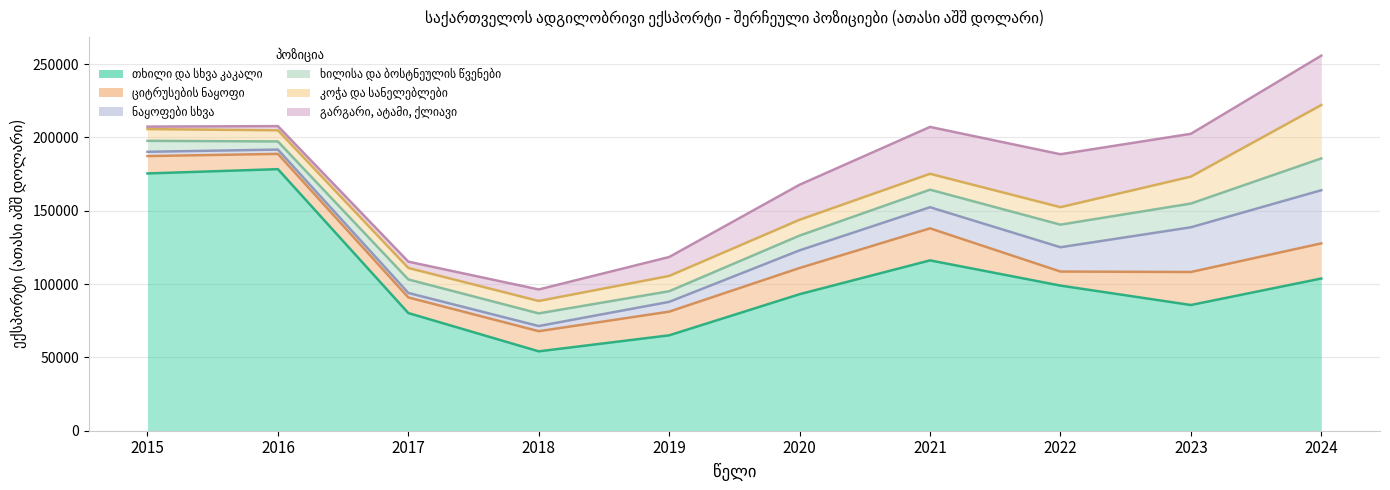

Reading left to right, what are all the values shown in this chart?

თხილი და სხვა კაკალი: 175472.4	178407.7	80255.9	54136.6	65064.7	93119.6	116185.6	98982.7	85743.3	103819.2
ციტრუსების ნაყოფი: 11850.9	10416.5	10659.5	13748.8	16150.7	17869.0	21852.3	9576.4	22517.0	23961.1
ნაყოფები სხვა: 2927.1	2927.4	3058.5	3508.6	6674.3	12033.7	14405.6	16583.8	30487.0	36253.7
ხილისა და ბოსტნეულის წვენები: 7461.4	5549.7	9190.1	8627.1	7237.4	10069.3	11947.4	15402.4	16187.2	21697.7
კოჭა და სანელებლები: 8008.4	7606.5	7855.2	8467.0	10445.3	10790.4	10842.7	11919.8	18367.2	36420.1
გარგარი, ატამი, ქლიავი: 1714.2	2852.2	4296.8	7859.4	12911.8	23893.4	31977.3	36114.1	29217.6	33677.0